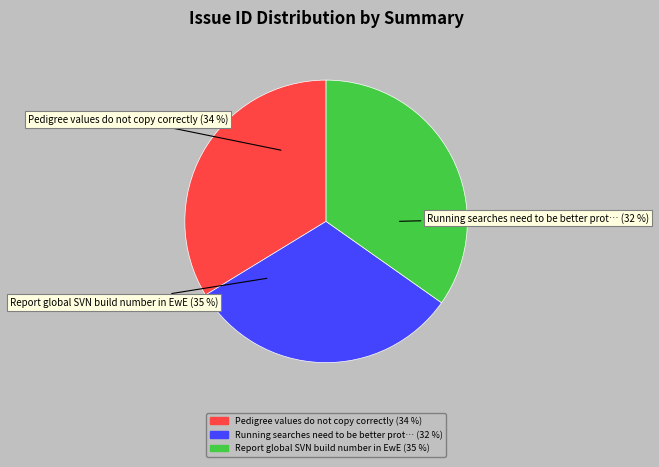

What portion of the pie excludes Pedigree values do not copy correctly?

66.3%